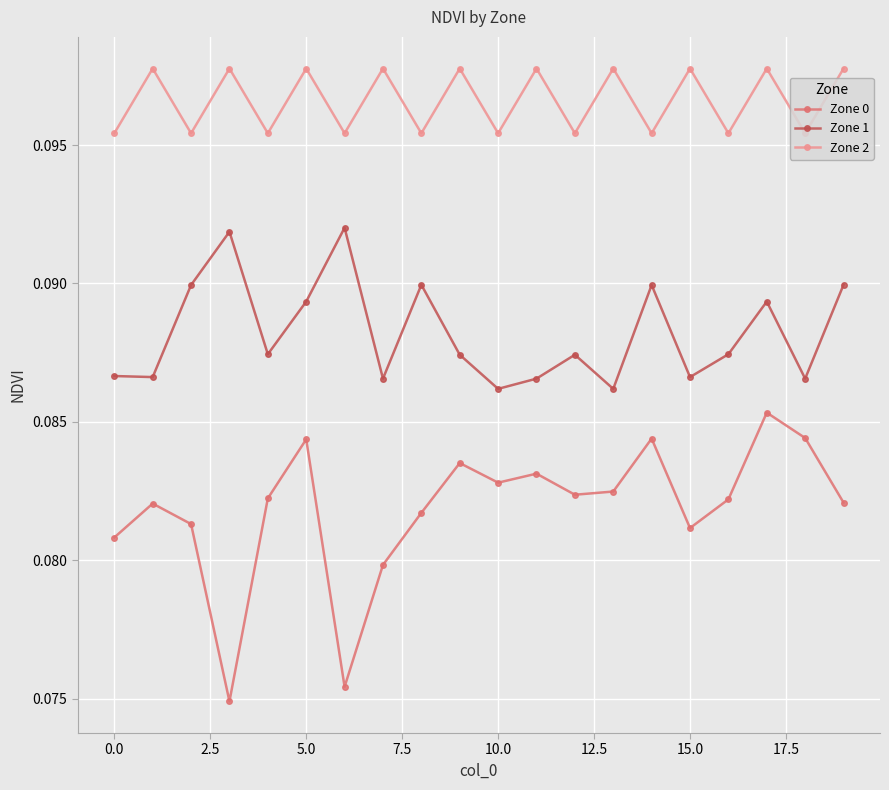

List the series in order of their peak value, highest first.

Zone 2, Zone 1, Zone 0